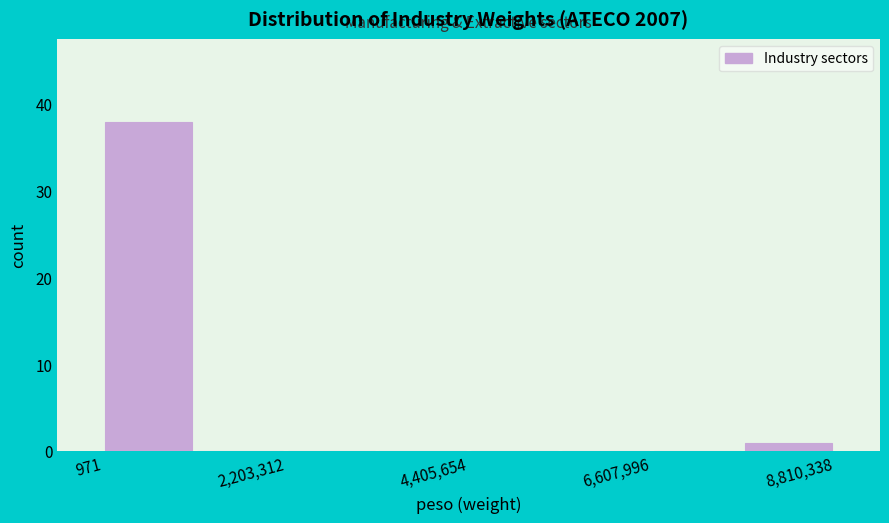

Read against the x-axis, roughly where is the centre of the tallest bar?

500000